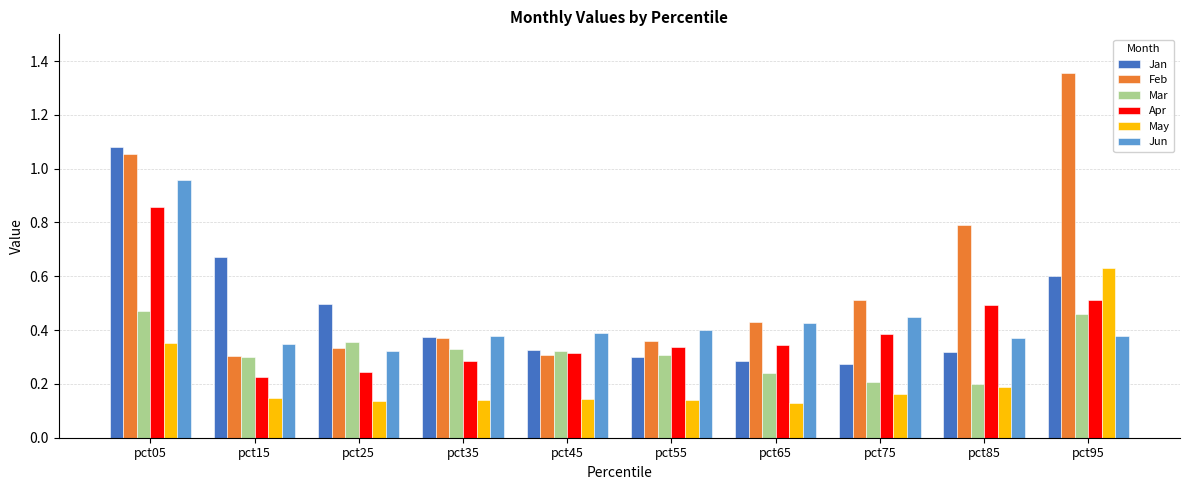

Count the Jan values in the range 0 to 1.

9